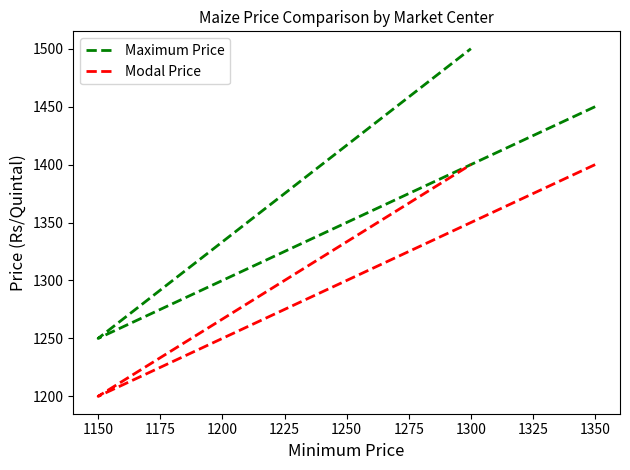

At 1300, list the series in order from smallest to largest.

Modal Price, Maximum Price